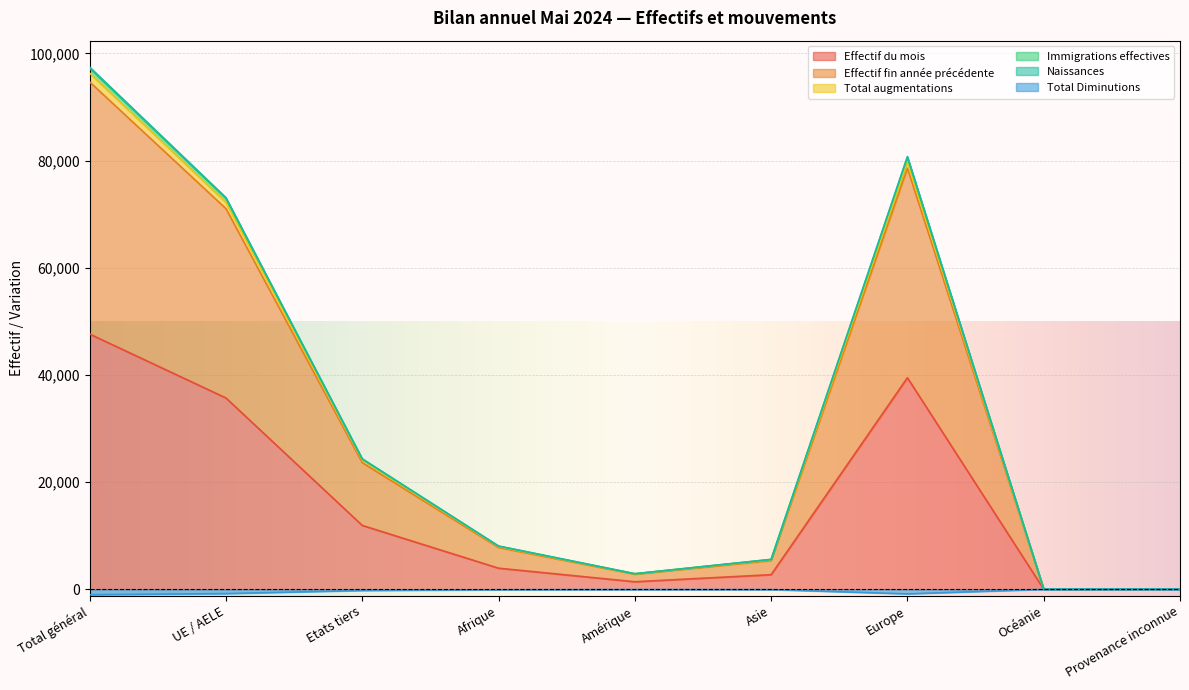

Rank the categories by Naissances value from highest to lowest.

Total général, Europe, UE / AELE, Etats tiers, Afrique, Asie, Amérique, Provenance inconnue, Océanie